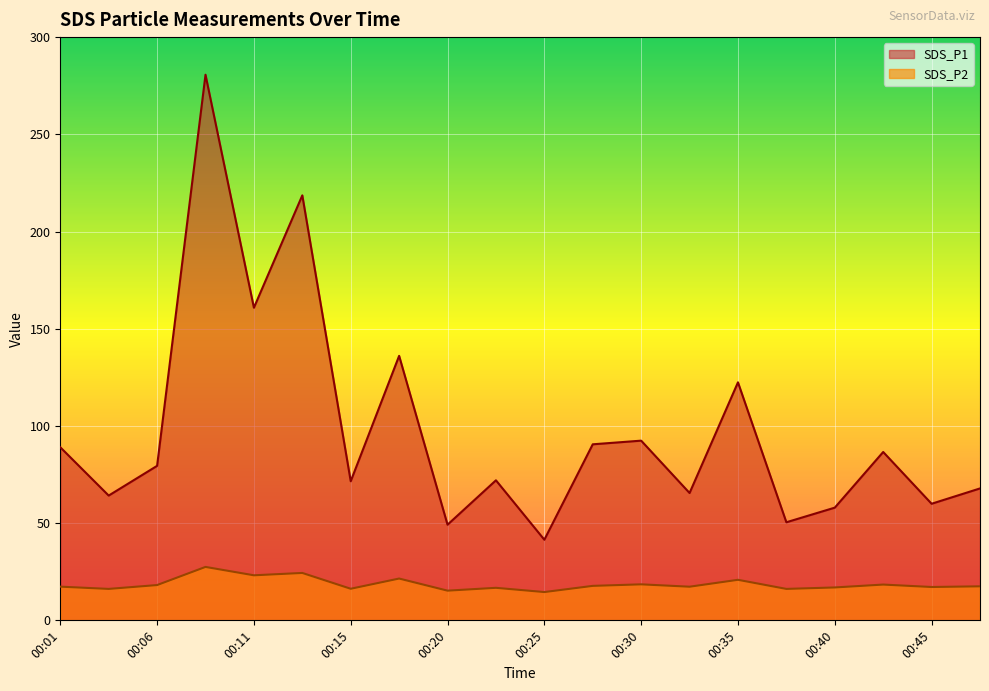

How many interior local valleys does the SDS_P1 series have?

8